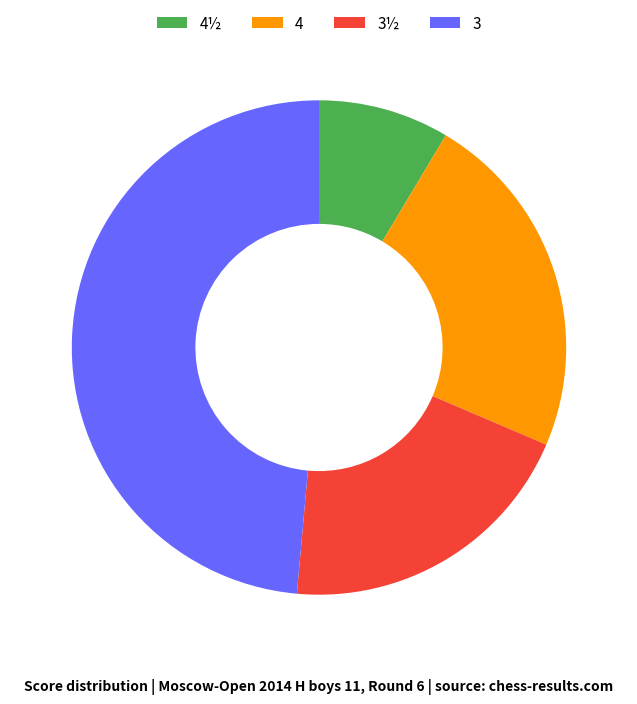

Between 4 and 3½, which is larger?

4